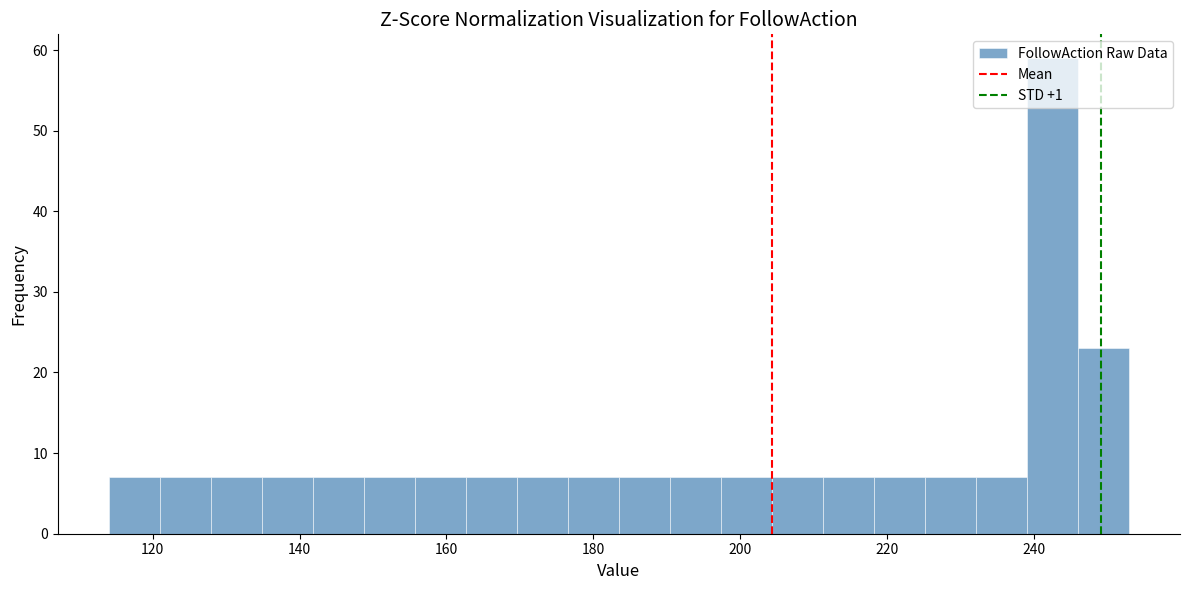

Read against the x-axis, roughly where is the centre of the tallest bar?

242